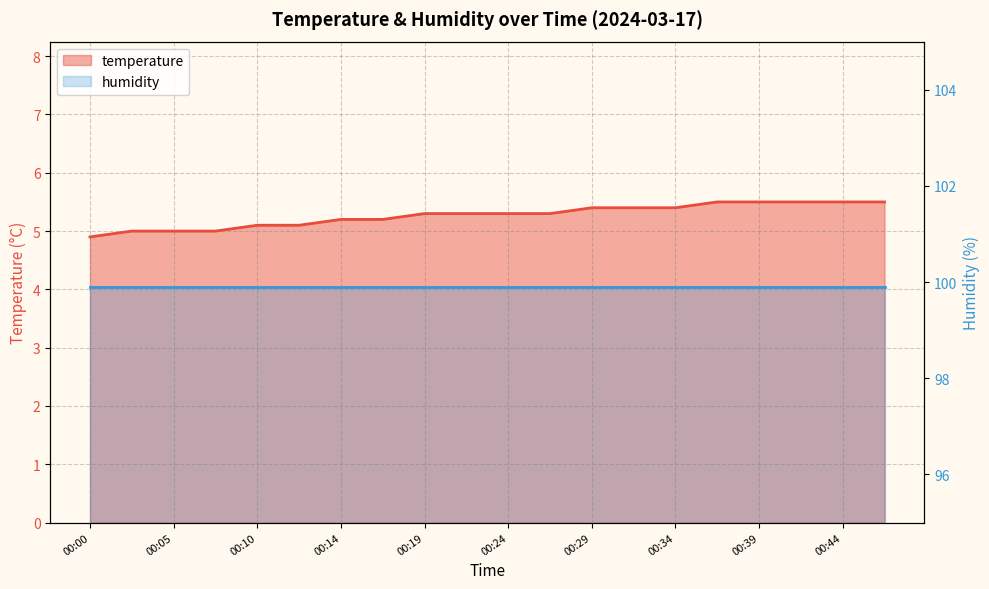

True or false: humidity_line has a value of 99.9 at 00:05.

True